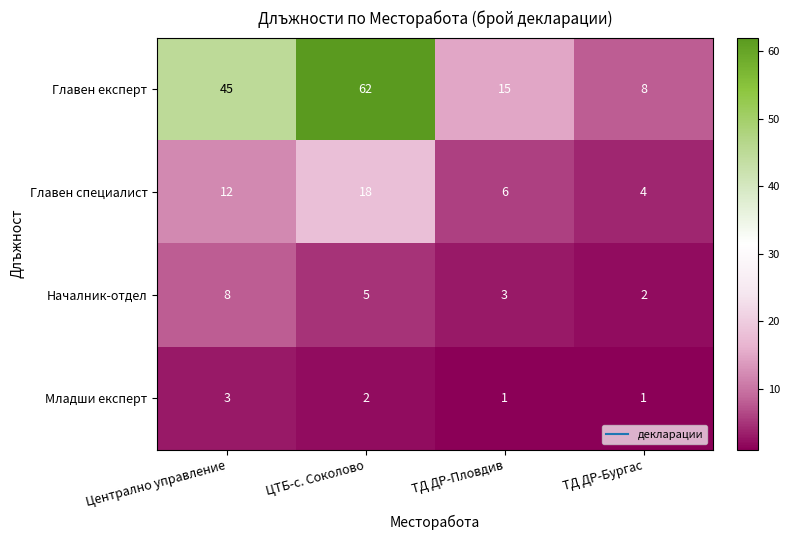

Count the number of data series in this chart.

4